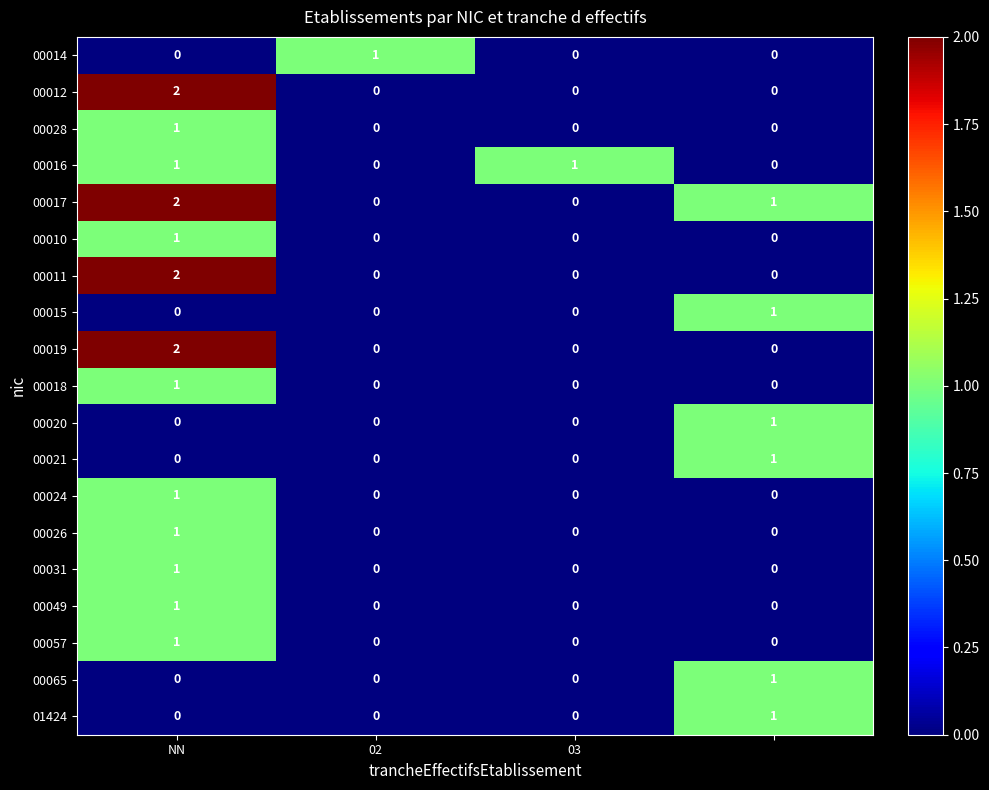

Which series has the largest total across all categories?

00017